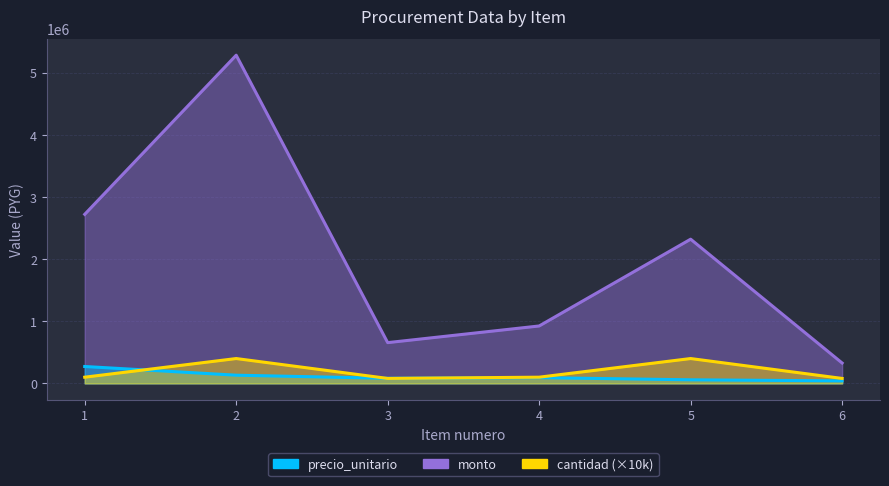

True or false: cantidad and monto cross at least once.

False